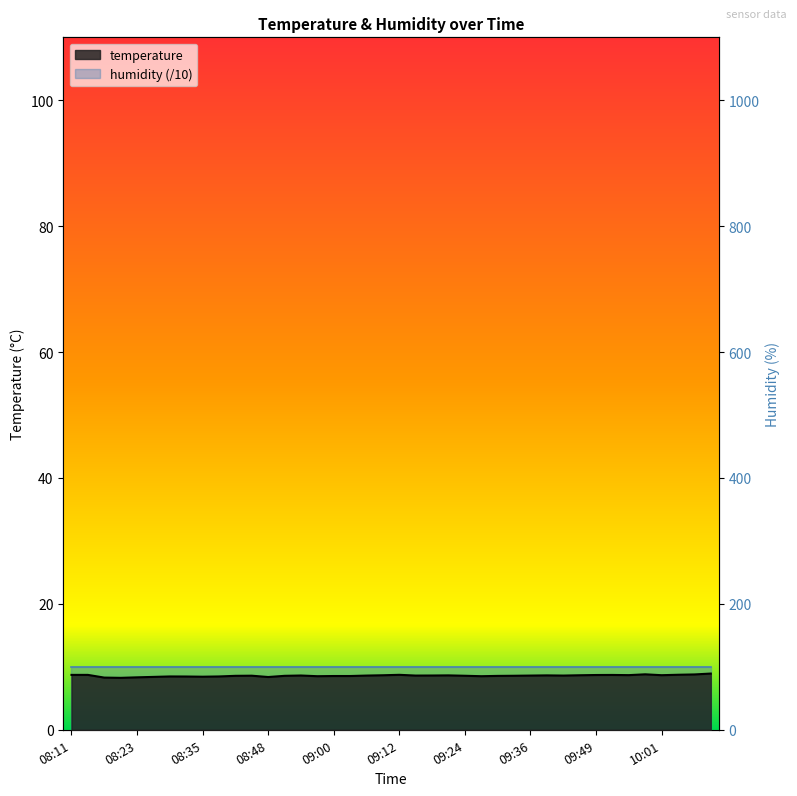

What is the label of the 7th point from the left?

08:29